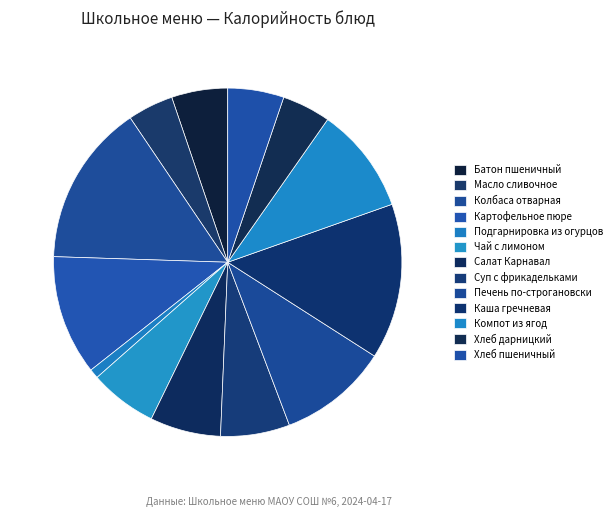

What percentage is the Хлеб дарницкий slice, to the nearest percent?

5%